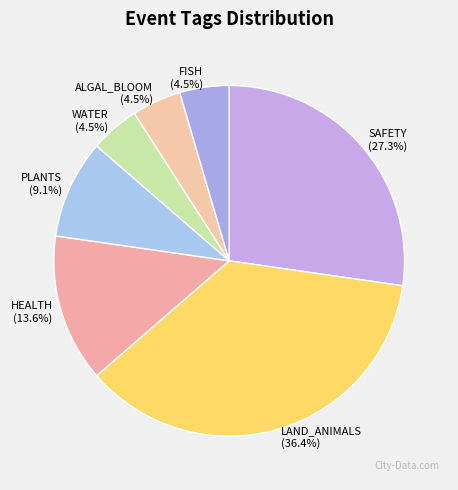

Which has a higher value, LAND_ANIMALS or PLANTS?

LAND_ANIMALS